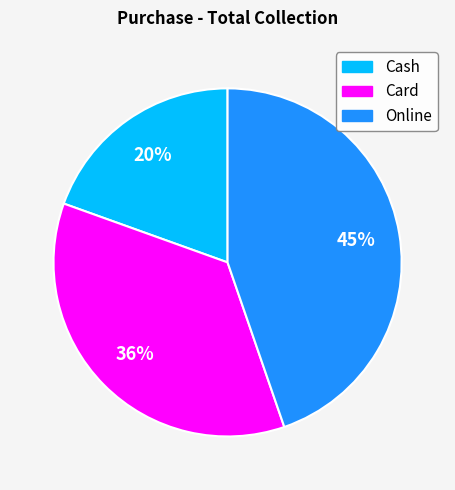

Does Online account for over 50% of the chart?

No